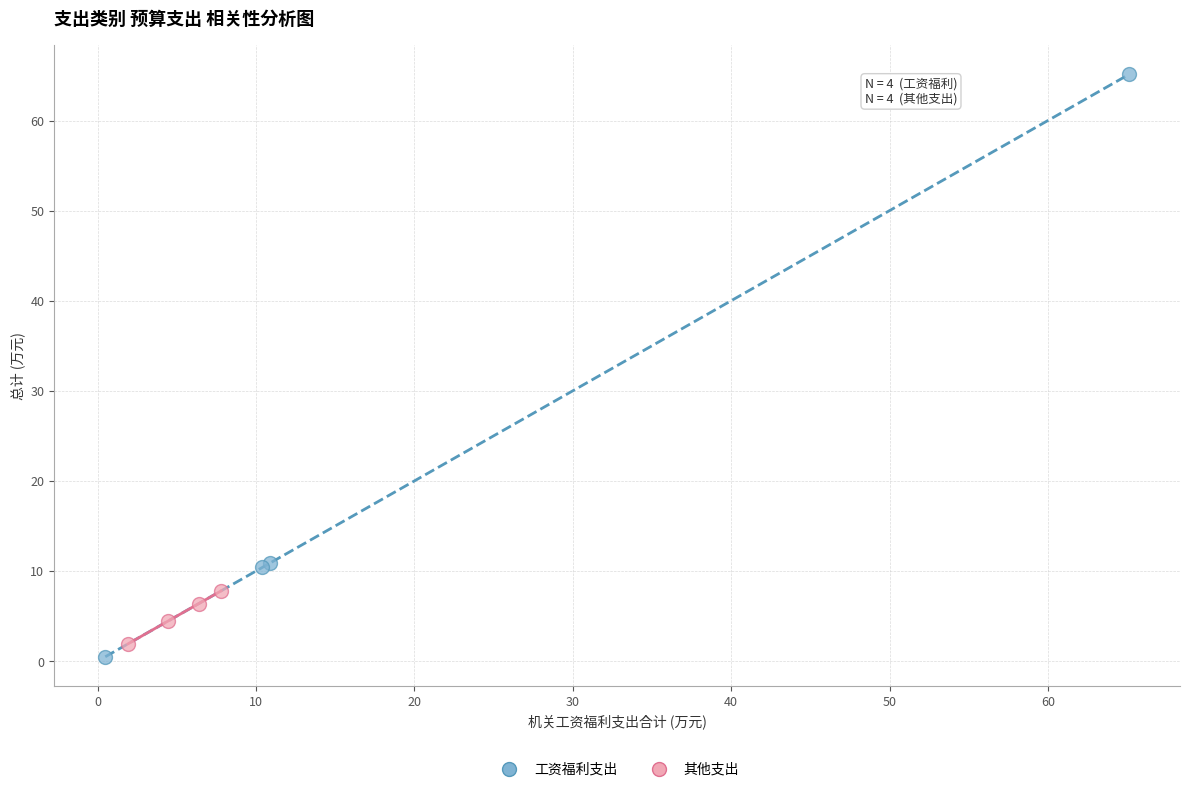

Which series contains the highest Y value?

工资福利支出